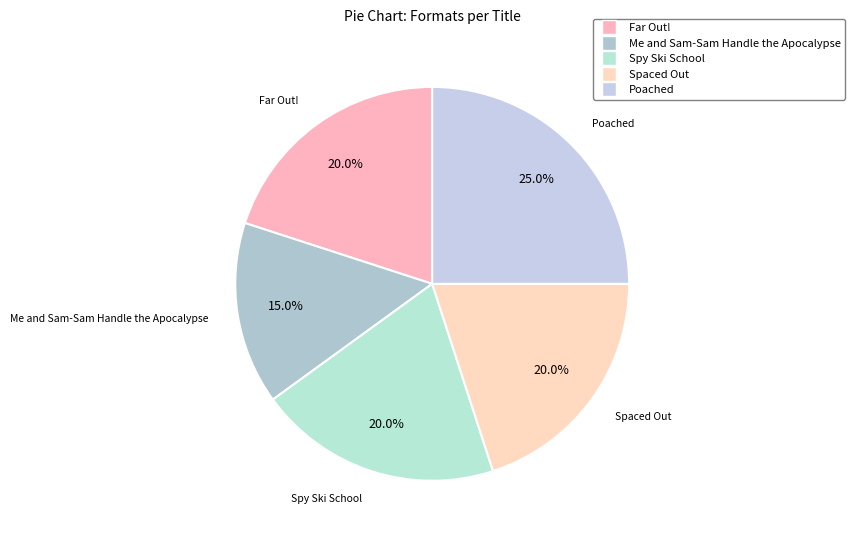

What portion of the pie excludes Me and Sam-Sam Handle the Apocalypse?

85.0%